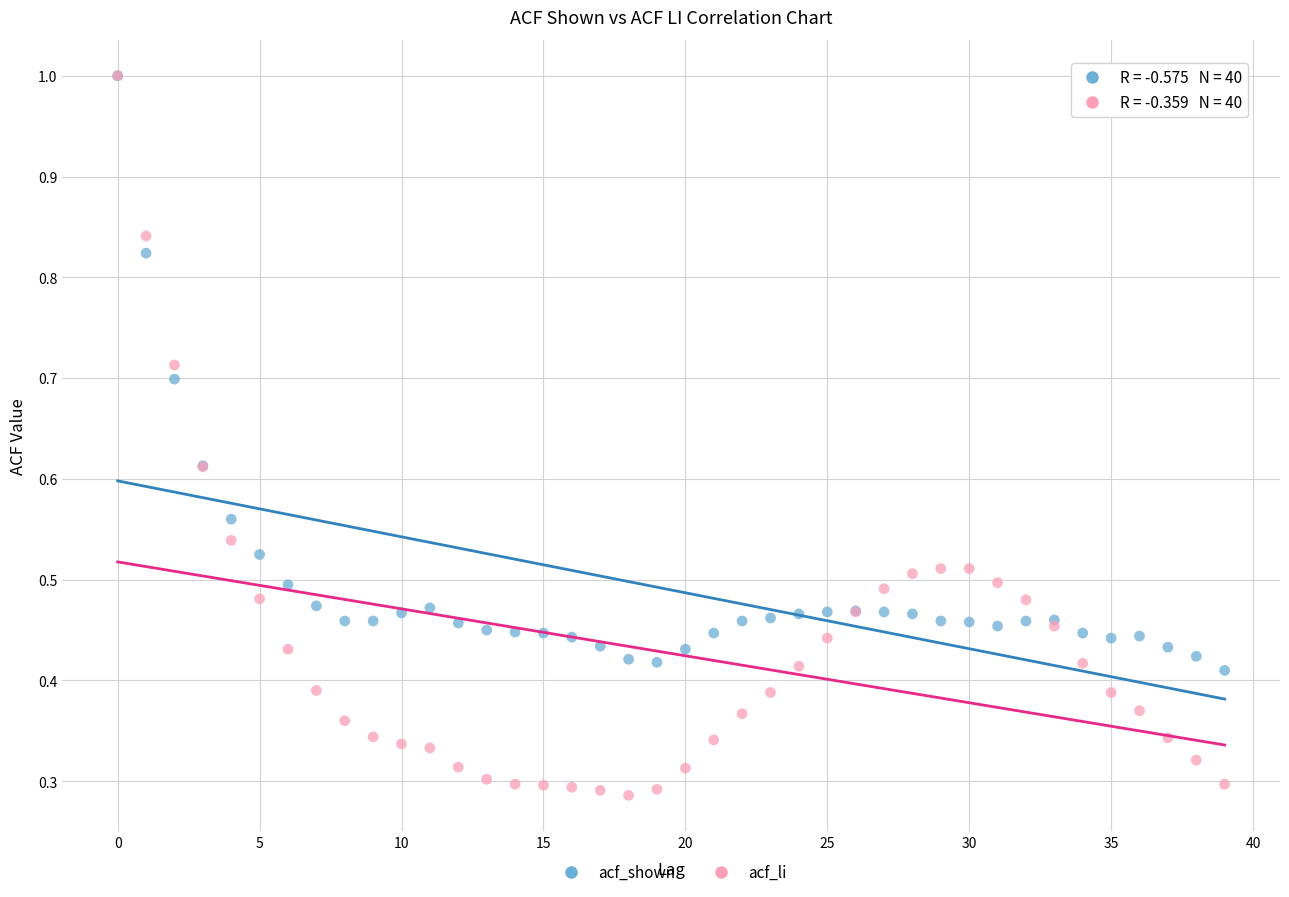

Which series has the widest spread of Y values?

acf_li